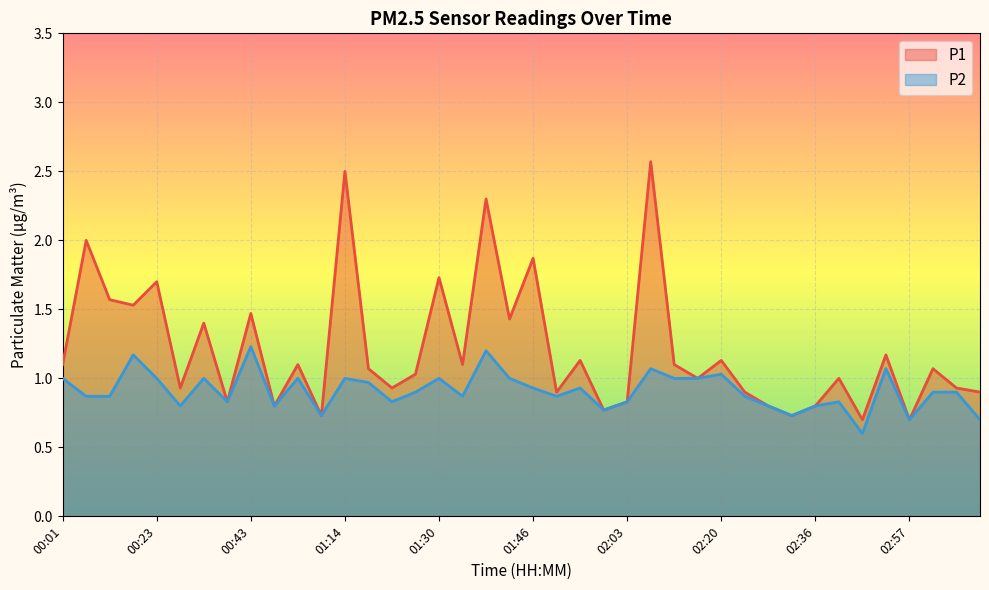

What is the difference between the second highest and second lowest values in the P1 series?

1.8